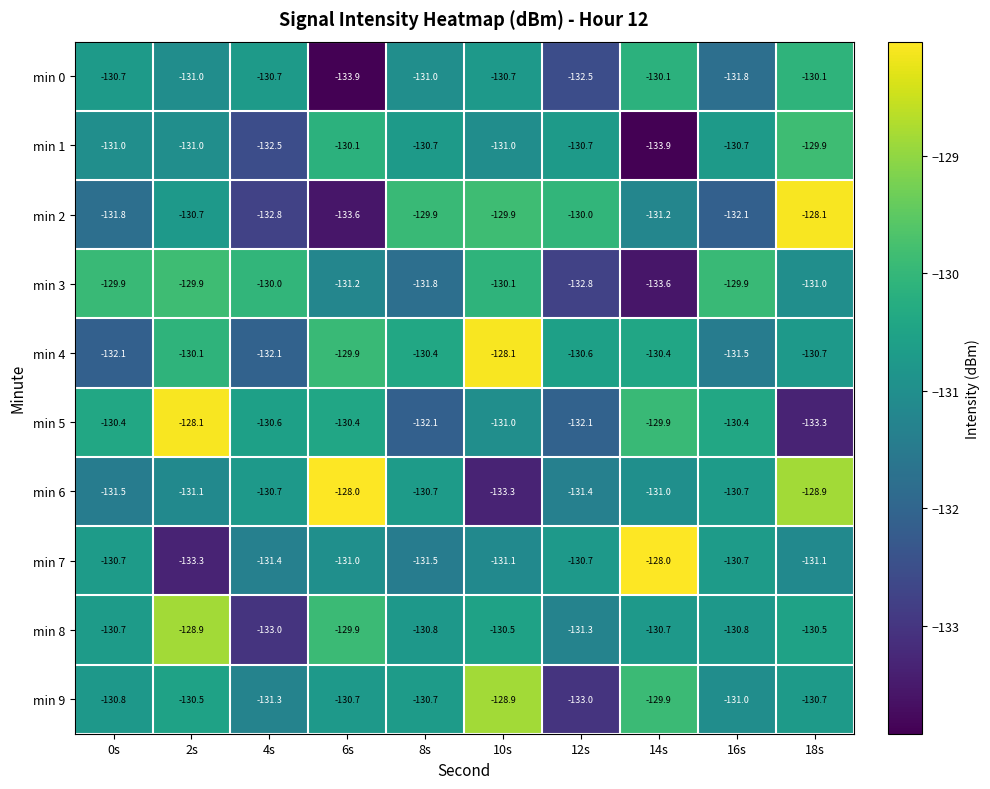

At which category is the sum across all series the highest?

18s